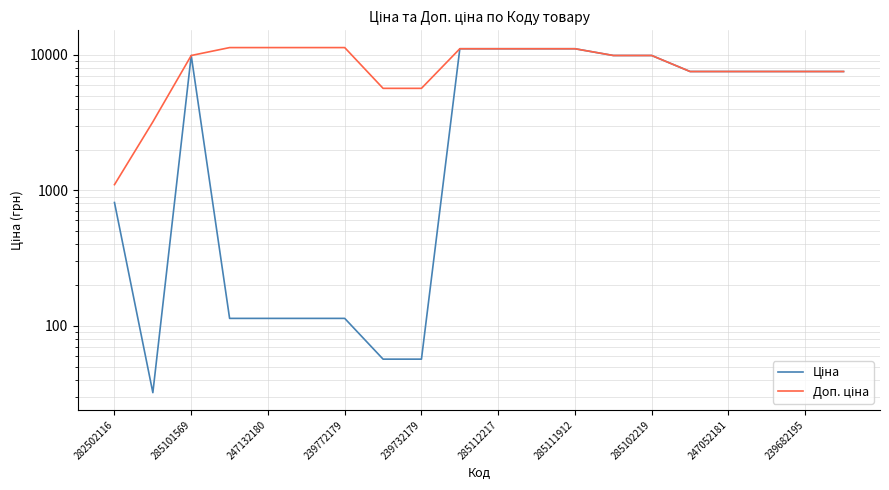

What position from the right is 11?

9